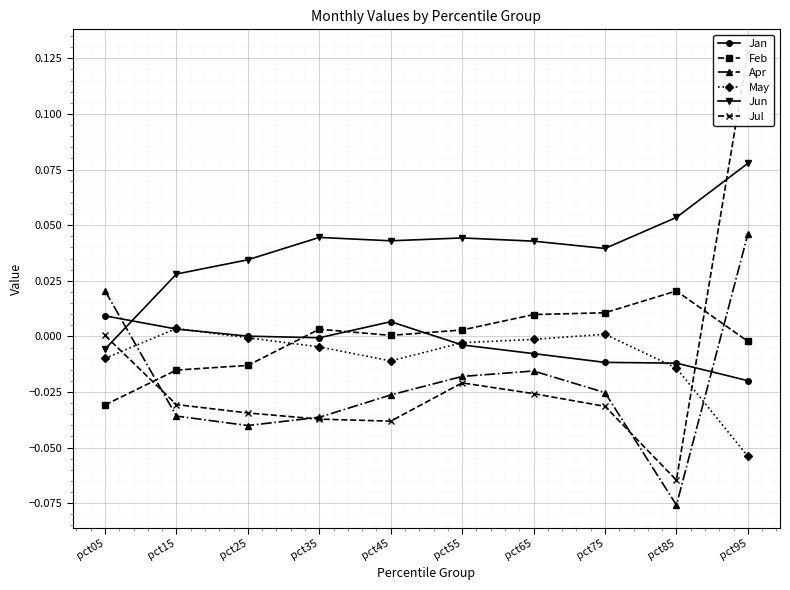

Which has a higher value, pct75 or pct45?

pct45